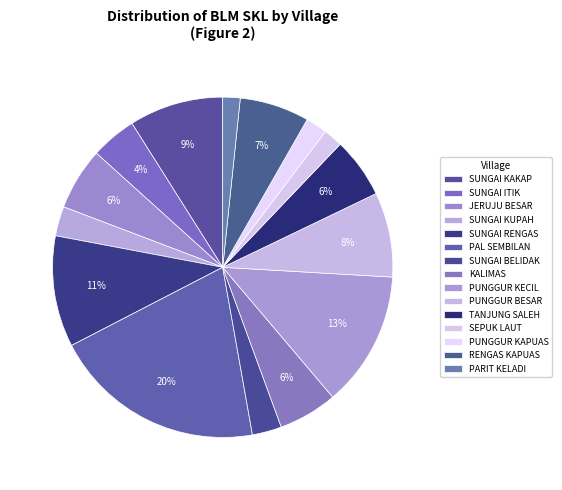

Rank the categories by value from lowest to highest.

PARIT KELADI, SEPUK LAUT, PUNGGUR KAPUAS, SUNGAI BELIDAK, SUNGAI KUPAH, SUNGAI ITIK, KALIMAS, TANJUNG SALEH, JERUJU BESAR, RENGAS KAPUAS, PUNGGUR BESAR, SUNGAI KAKAP, SUNGAI RENGAS, PUNGGUR KECIL, PAL SEMBILAN